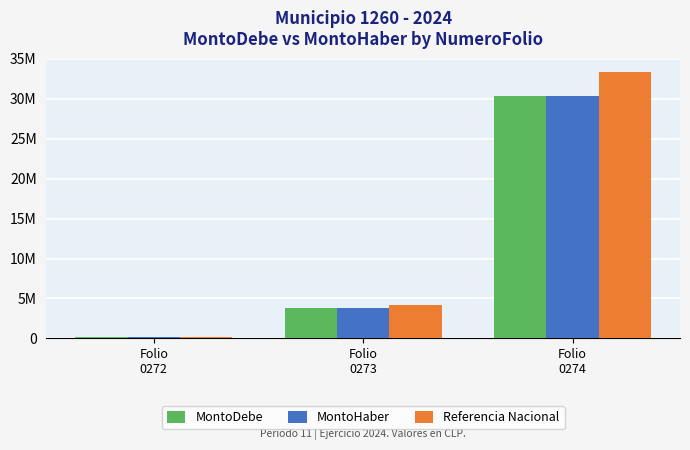

Which series has the widest spread of values?

Referencia Nacional